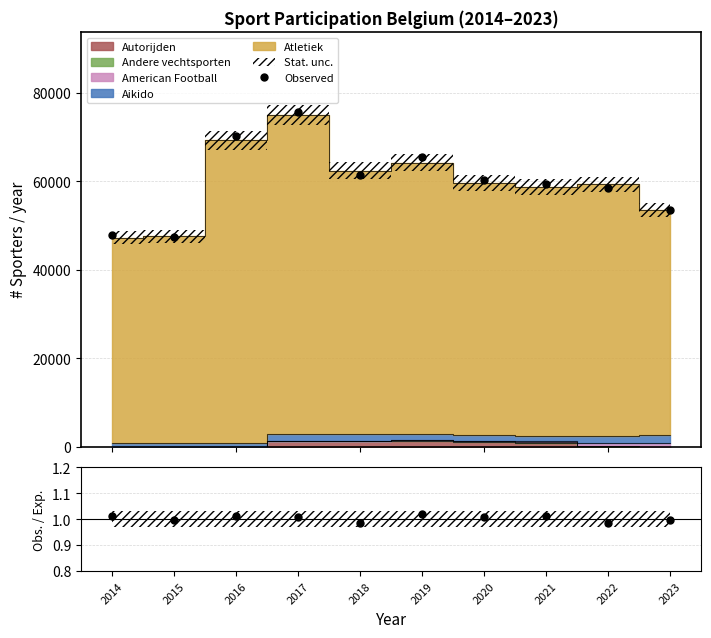

True or false: Observed and Obs./Exp. cross at least once.

False